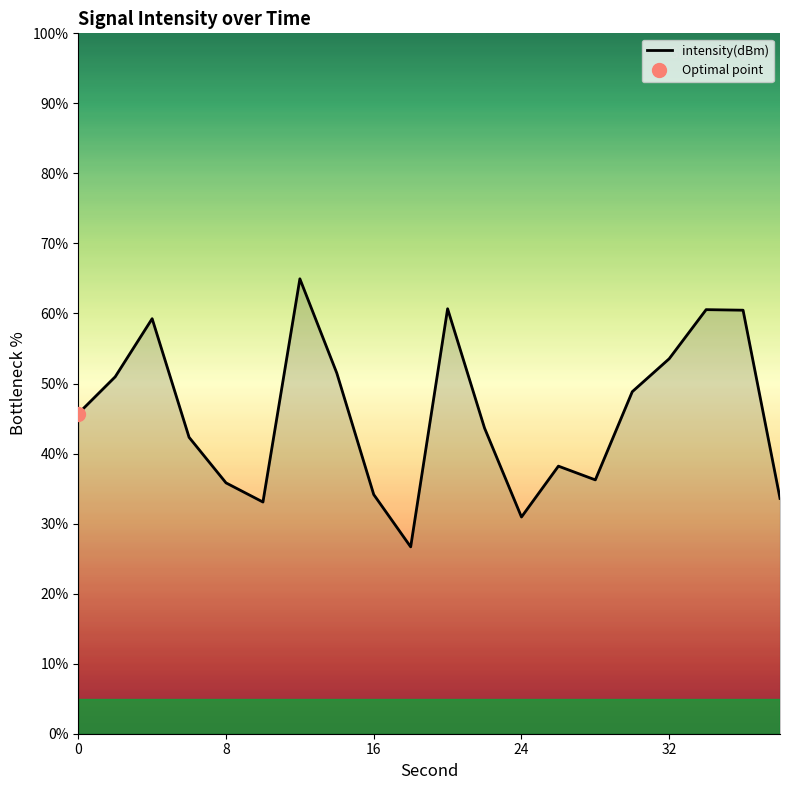

The intensity(dBm) series shows 29.8 at 32. True or false?

False